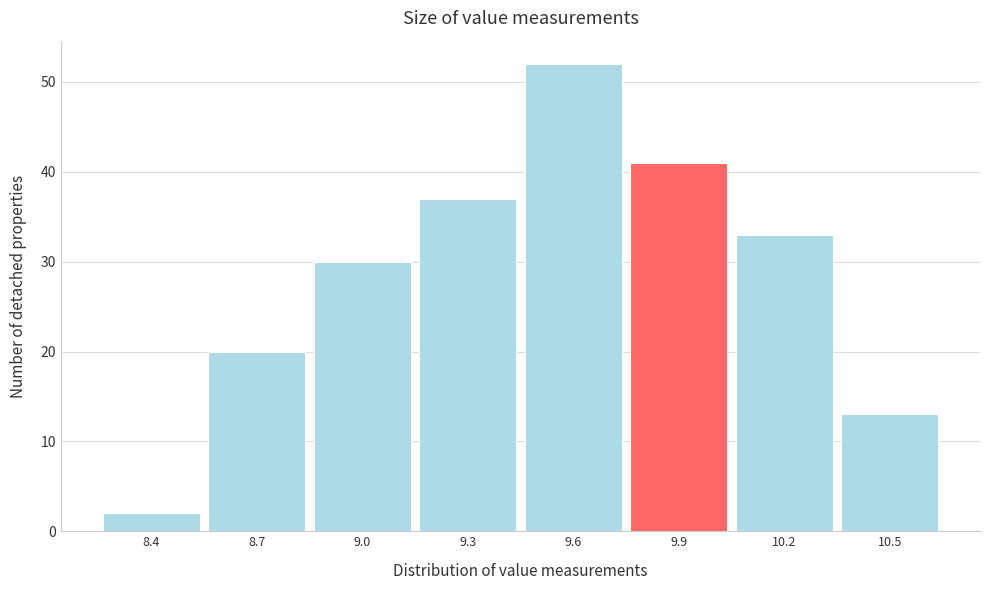

Reading left to right, extract all data points from this chart.

2	20	30	37	52	41	33	13